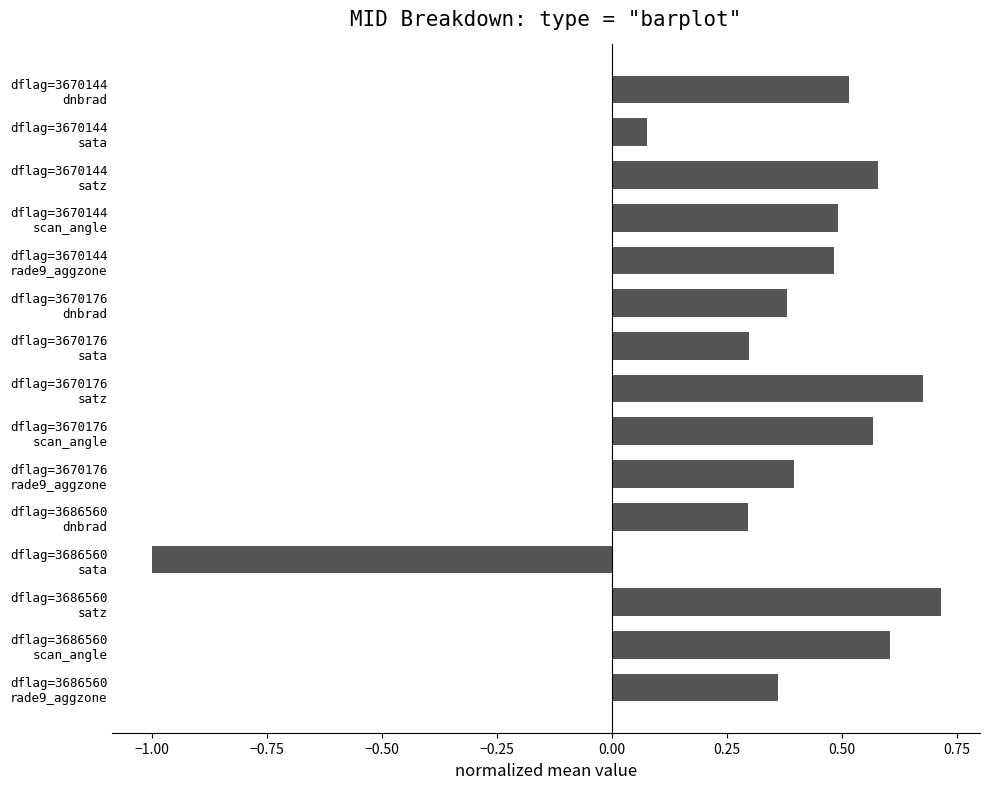

What is the minimum value shown in the chart?

-1.0